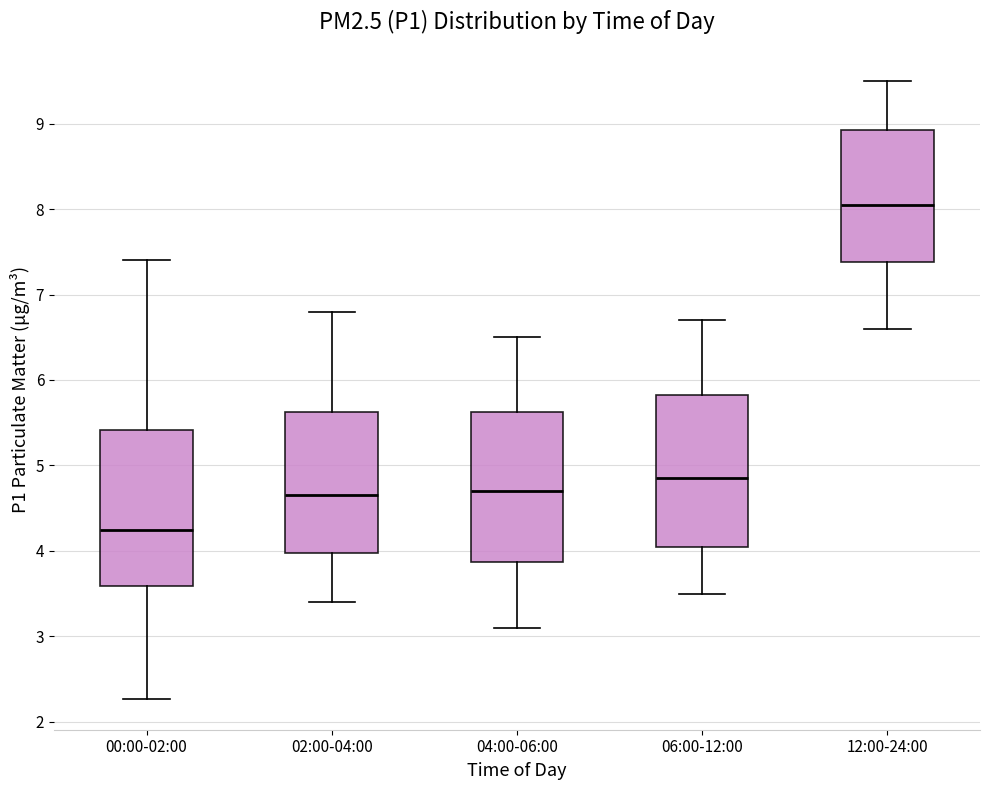

Reading left to right, transcribe this box plot: for each box, give where its median line is, the range the box spans, and where its two whiskers end, as read against the y-axis. The values are not printed on the chart, so give them approximately, as read against the axis.

00:00-02:00: median 4.3, box 3.6 to 5.4, whiskers 2.3 to 7.4
02:00-04:00: median 4.7, box 4.0 to 5.6, whiskers 3.4 to 6.8
04:00-06:00: median 4.7, box 3.9 to 5.6, whiskers 3.1 to 6.5
06:00-12:00: median 4.9, box 4.1 to 5.8, whiskers 3.5 to 6.7
12:00-24:00: median 8.1, box 7.4 to 8.9, whiskers 6.6 to 9.5